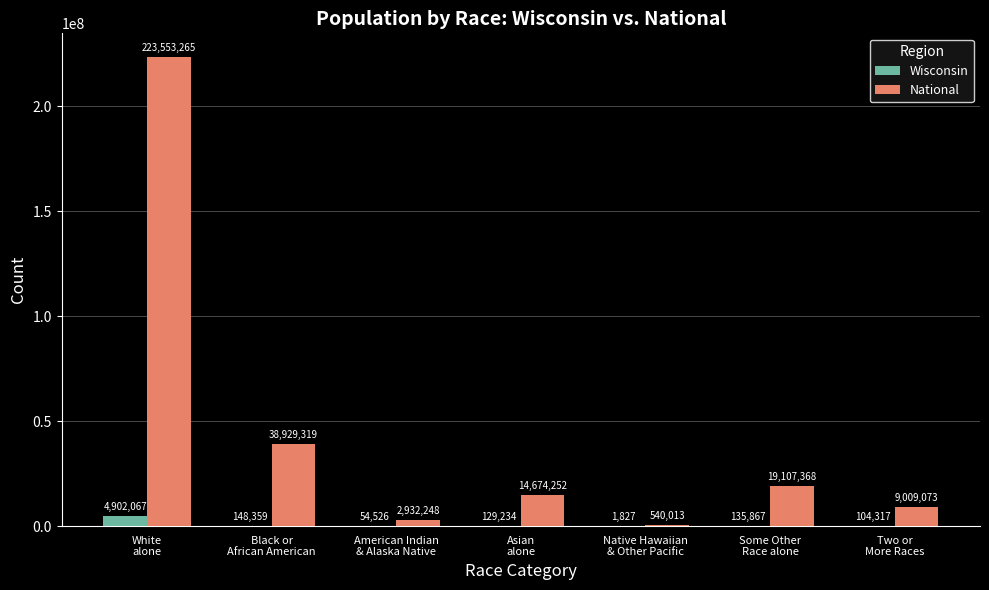

What are all the series names shown in the legend?

Wisconsin, National